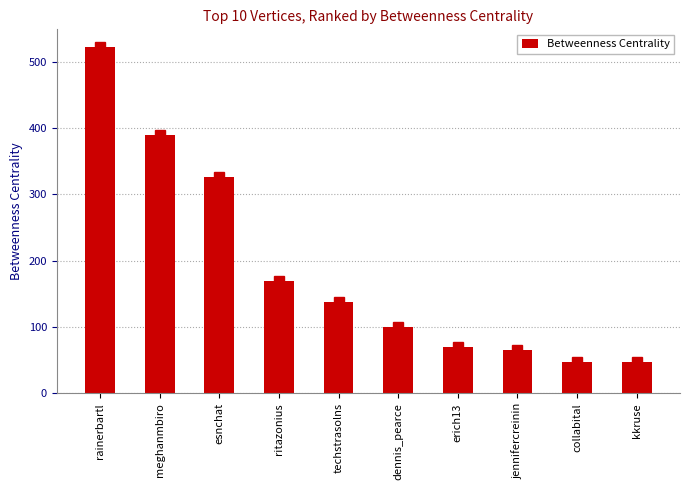

What is the label of the 10th bar from the right?

rainerbartl